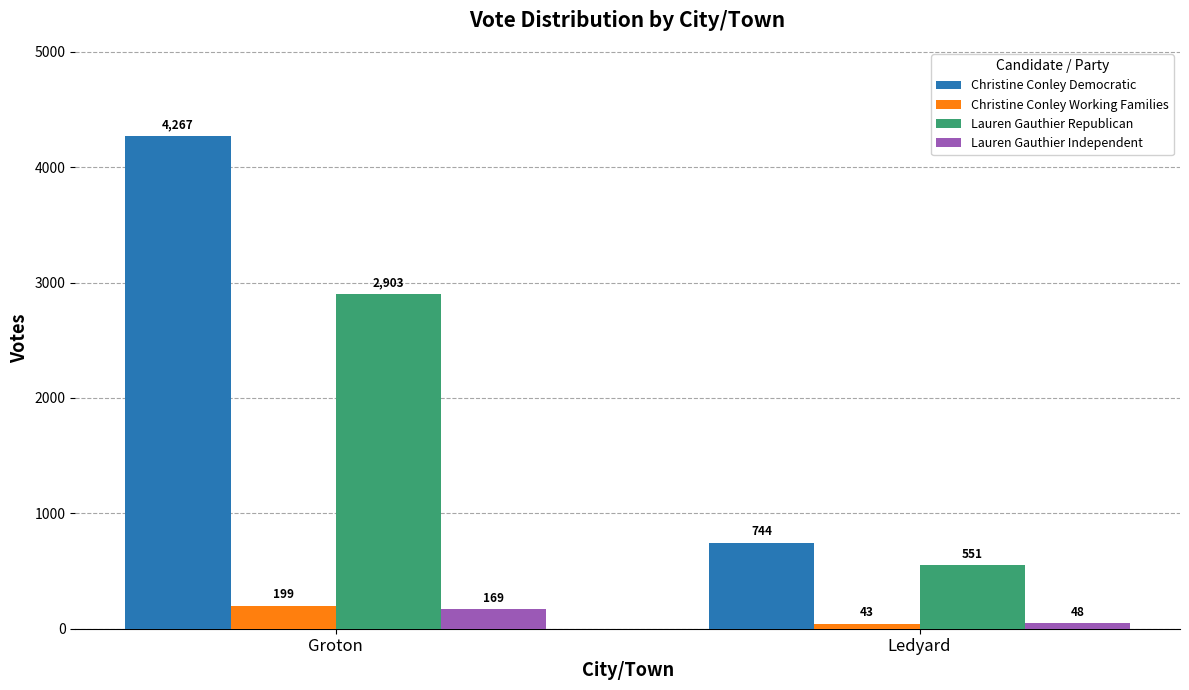

Which category has the lowest value in the Lauren Gauthier Republican series?

Ledyard